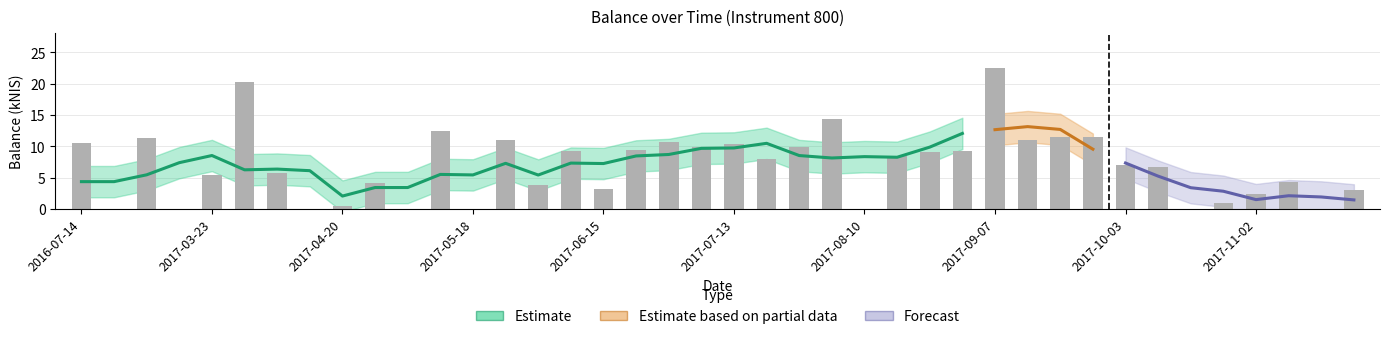

What is the sum of all values?

278.5